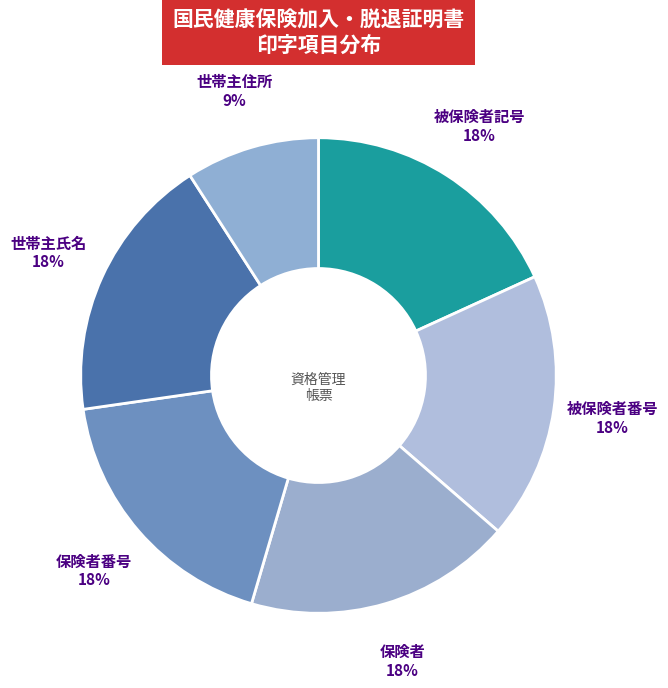

How many segments does this pie chart have?

6